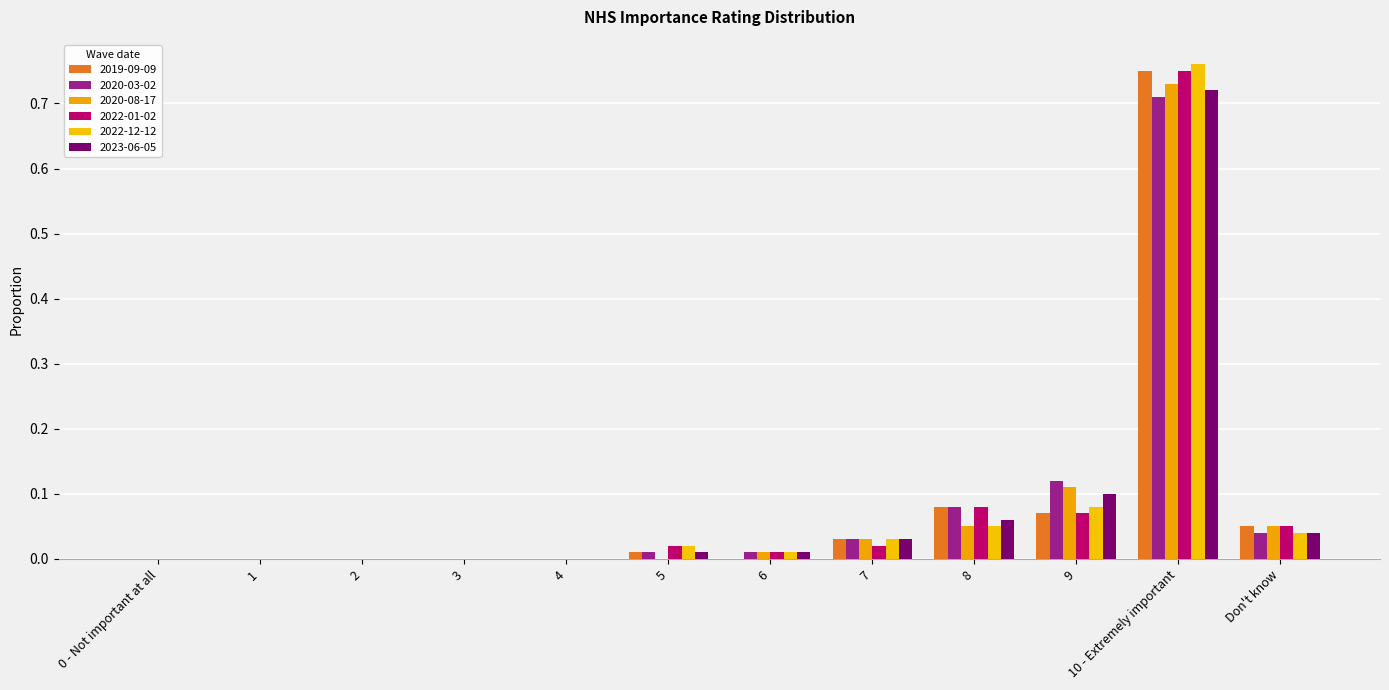

Which series has the widest spread of values?

2022-12-12